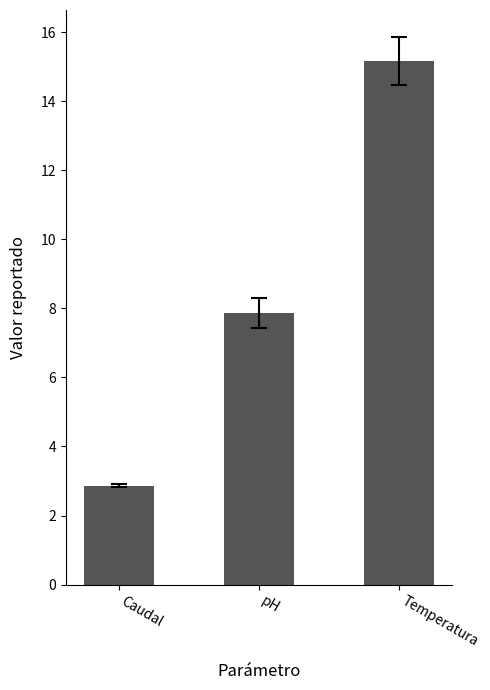

List the labels in order of value, largest first.

Temperatura, pH, Caudal